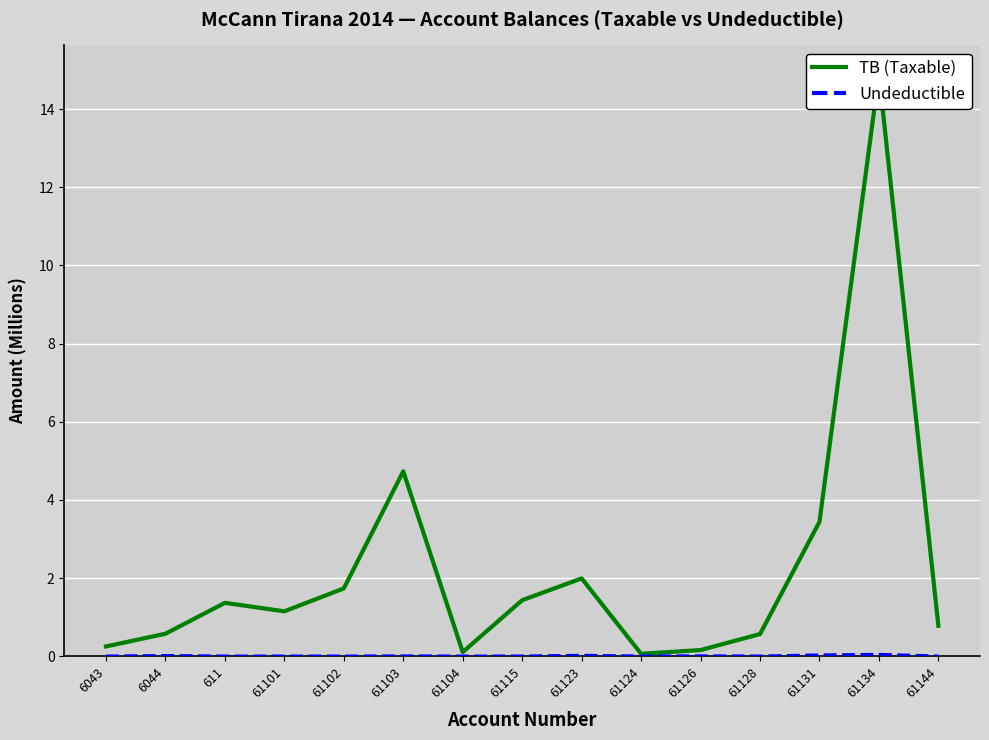

The value of Undeductible at 61134 is 0.0. True or false?

True